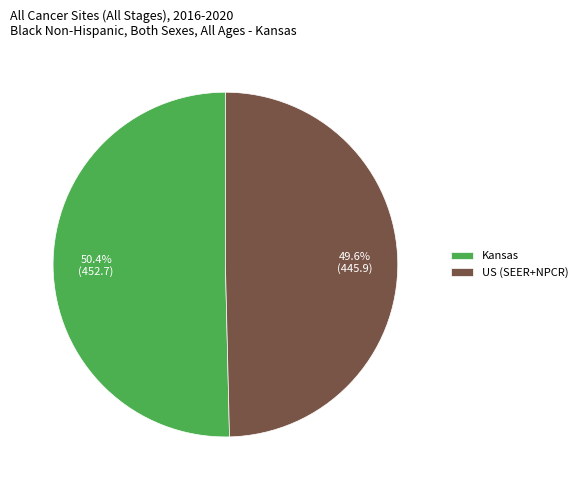

To the nearest percent, what is the difference between the largest and smallest slice percentages?

1%